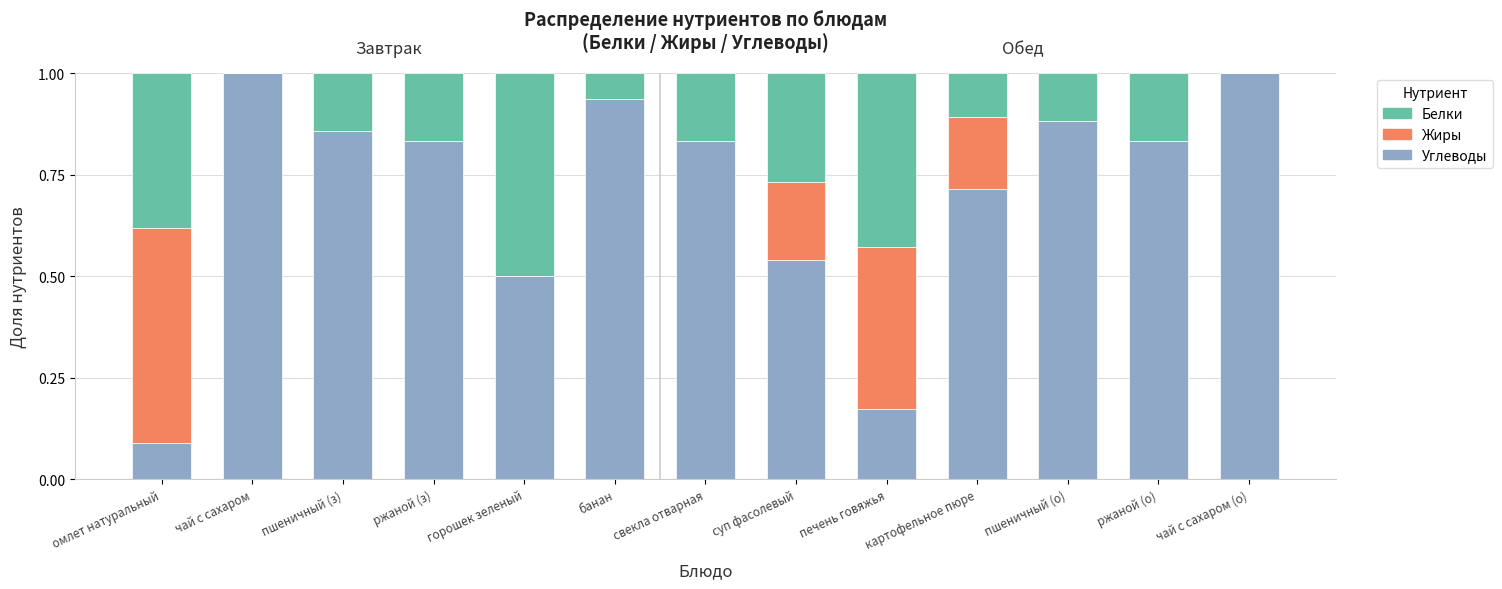

What is the highest value of the Углеводы series?

1.0